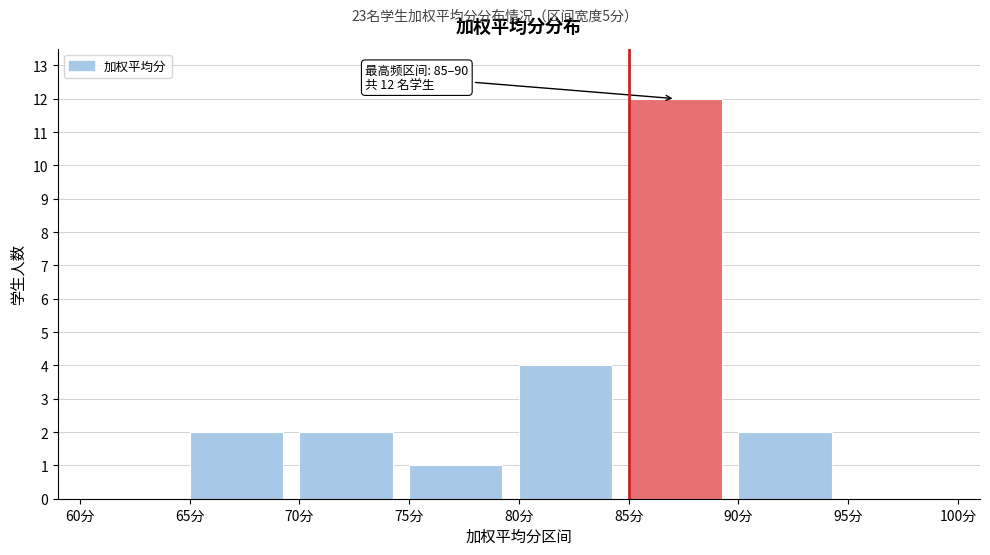

Which range on the x-axis has the tallest bar?

85 to 90